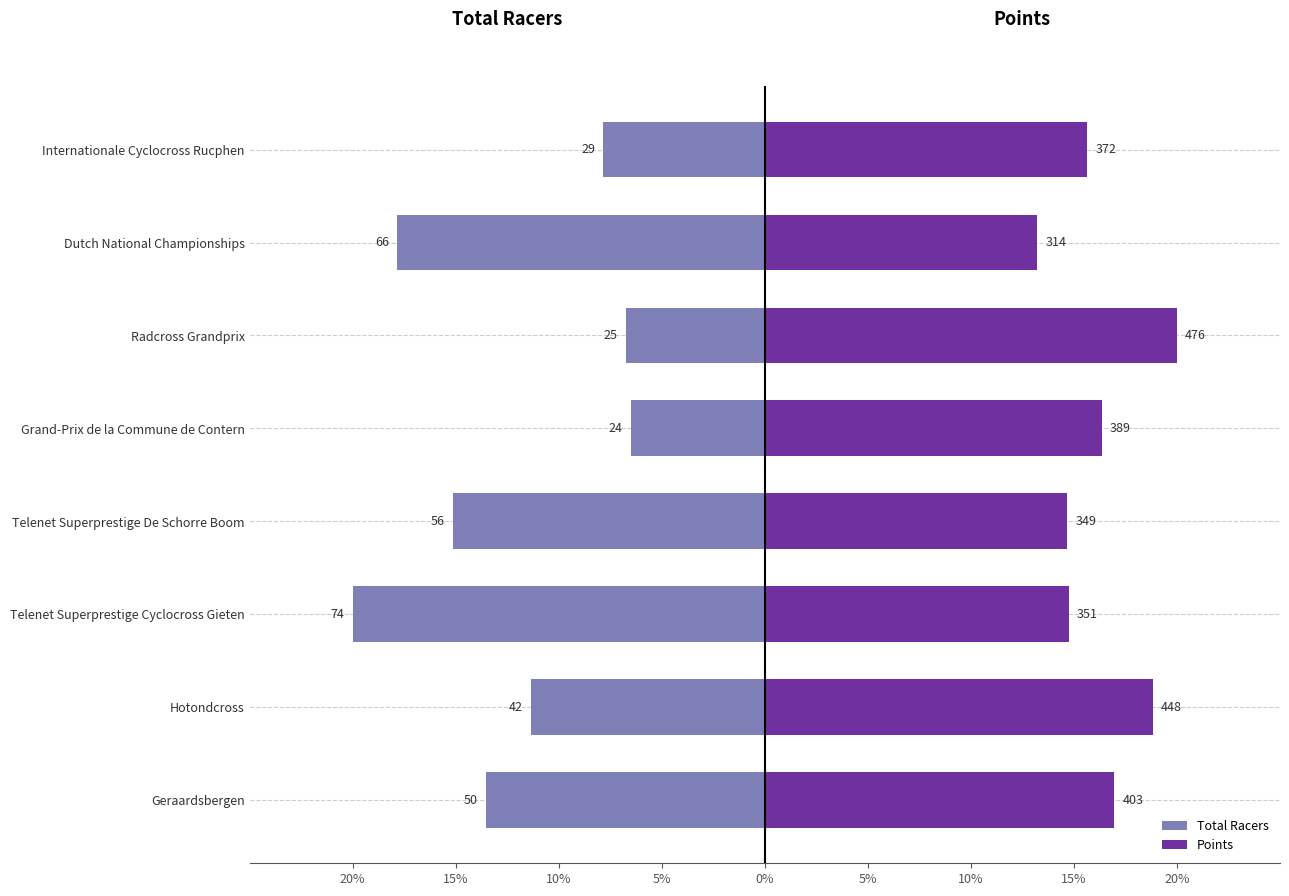

Count the number of data series in this chart.

2